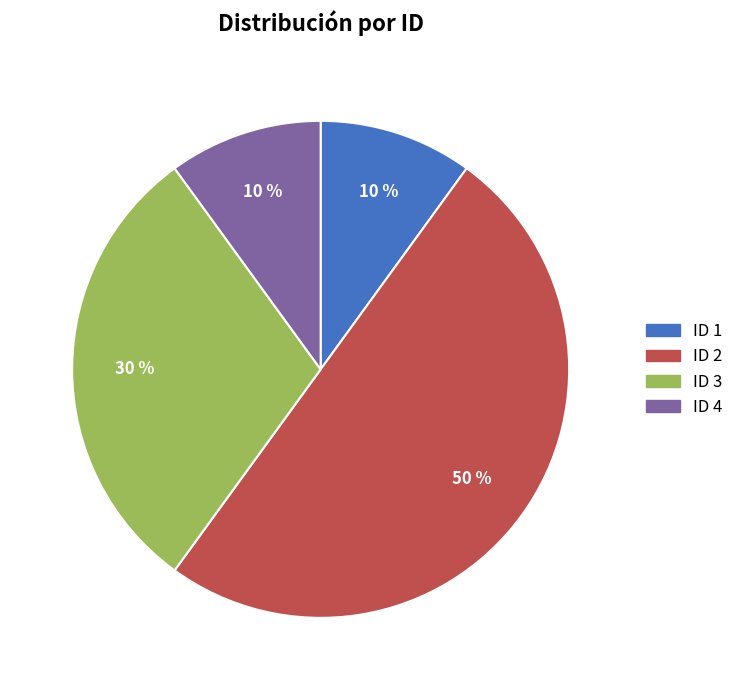

What is the ratio of the value at ID 2 to the value at ID 3?

1.7